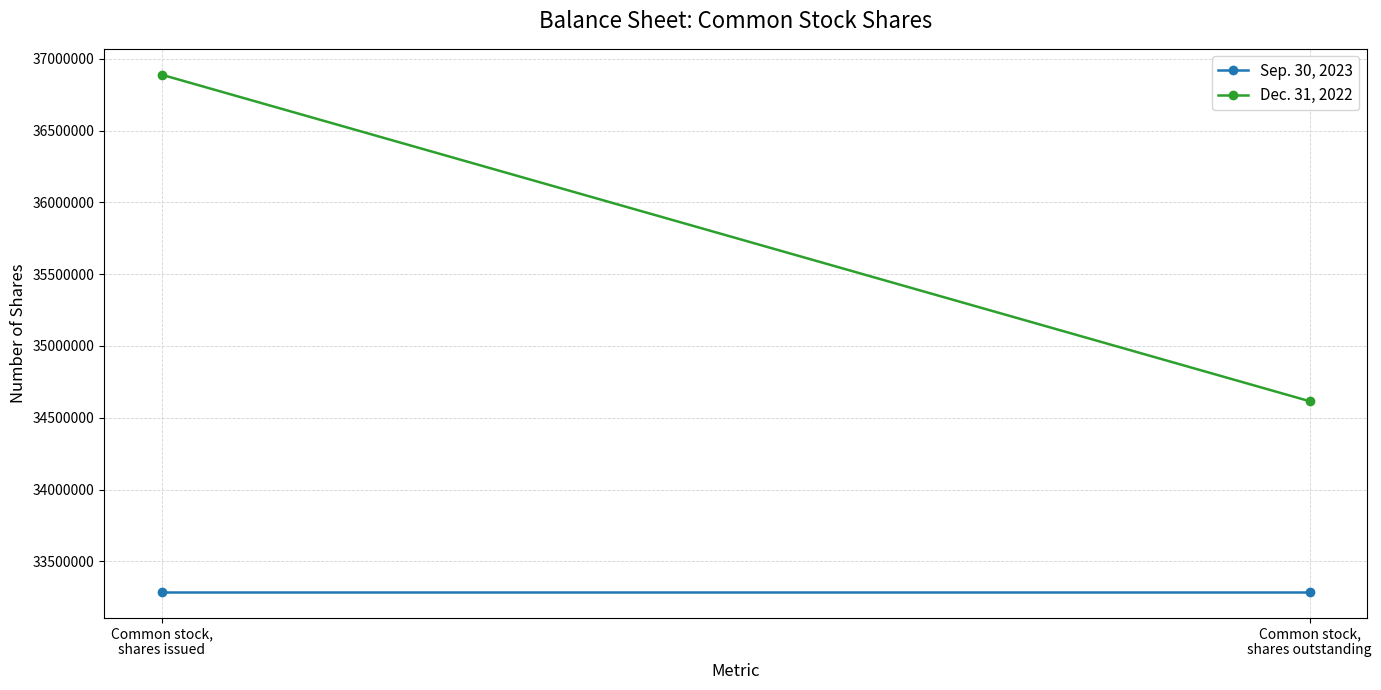

Count the Dec. 31, 2022 values in the range 34615116 to 36889862.

2